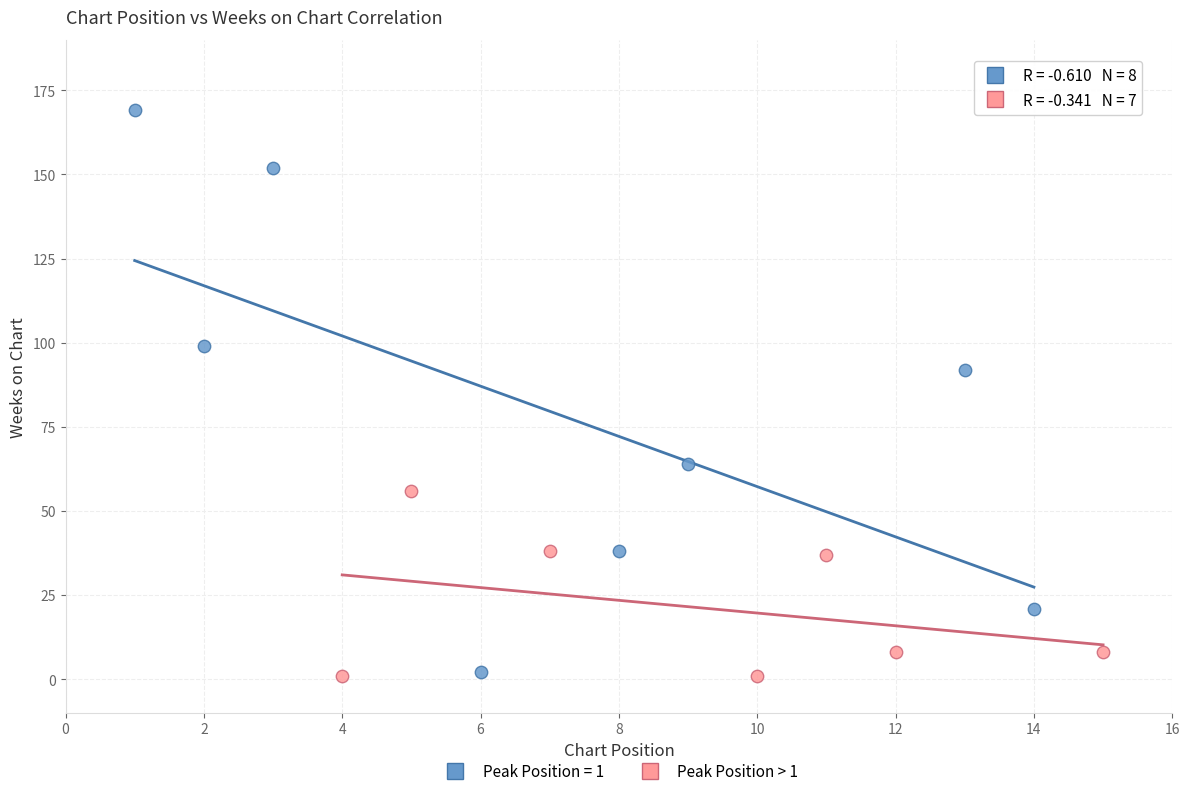

Which series has the widest spread of Y values?

Peak Position = 1